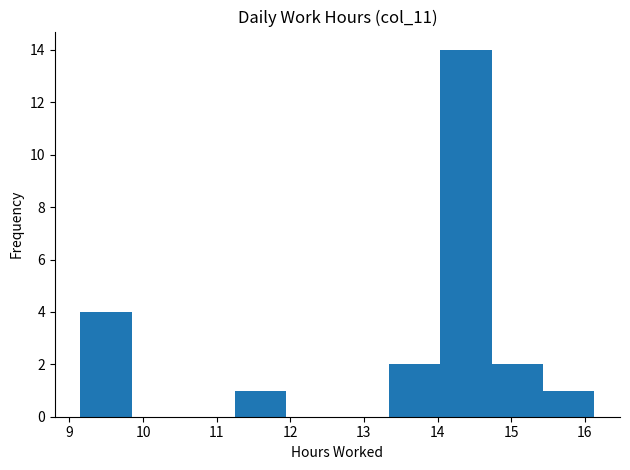

Reading left to right, list every bar in this chart as the range it spans on the x-axis followed by its height. Neither the bar edges nor the heights are printed on the chart, so give them approximately, as read against the axes.

9.2 to 9.8: 4
9.8 to 10.5: 0
10.5 to 11.2: 0
11.2 to 11.9: 1
11.9 to 12.6: 0
12.6 to 13.3: 0
13.3 to 14.0: 2
14.0 to 14.7: 14
14.7 to 15.4: 2
15.4 to 16.1: 1